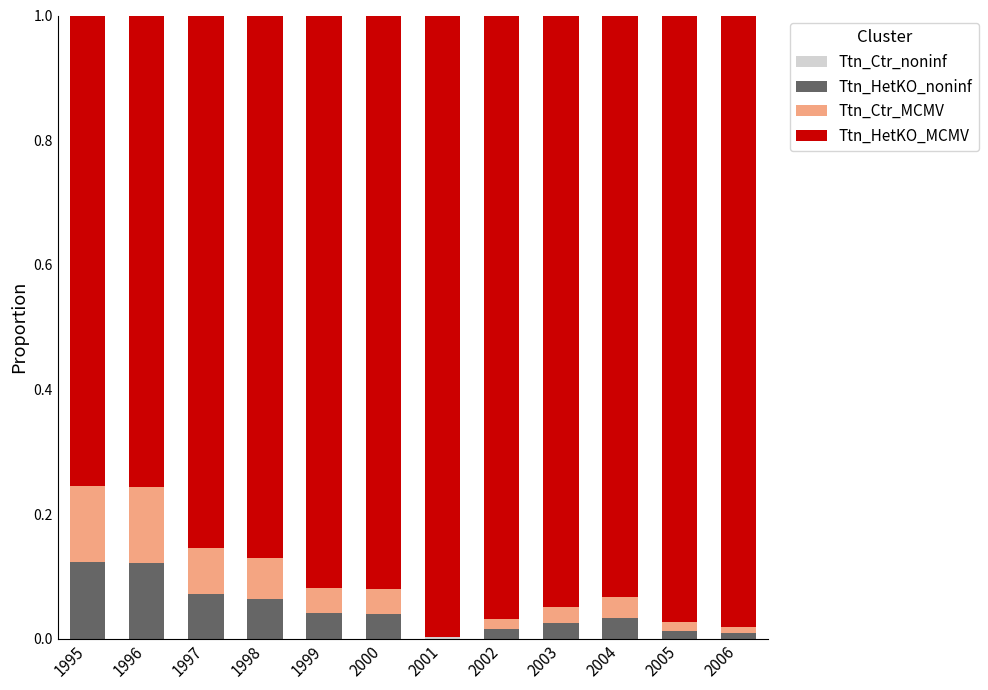

At which label does Ttn_Ctr_noninf reach its minimum?

1995